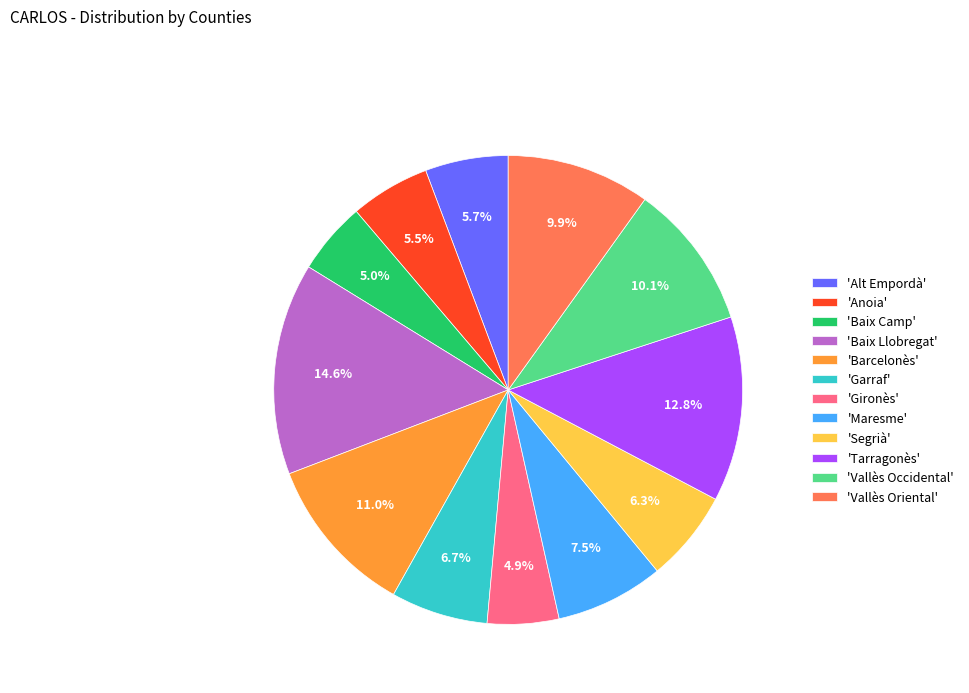

Count the number of slices in the pie.

12